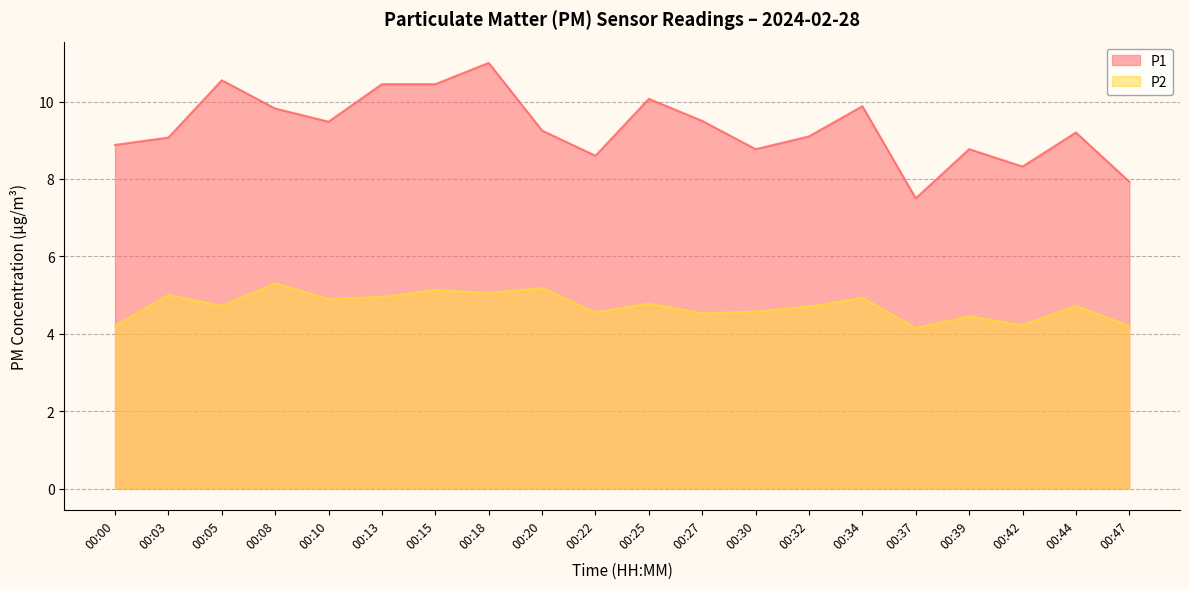

Does the chart have visible grid lines?

Yes